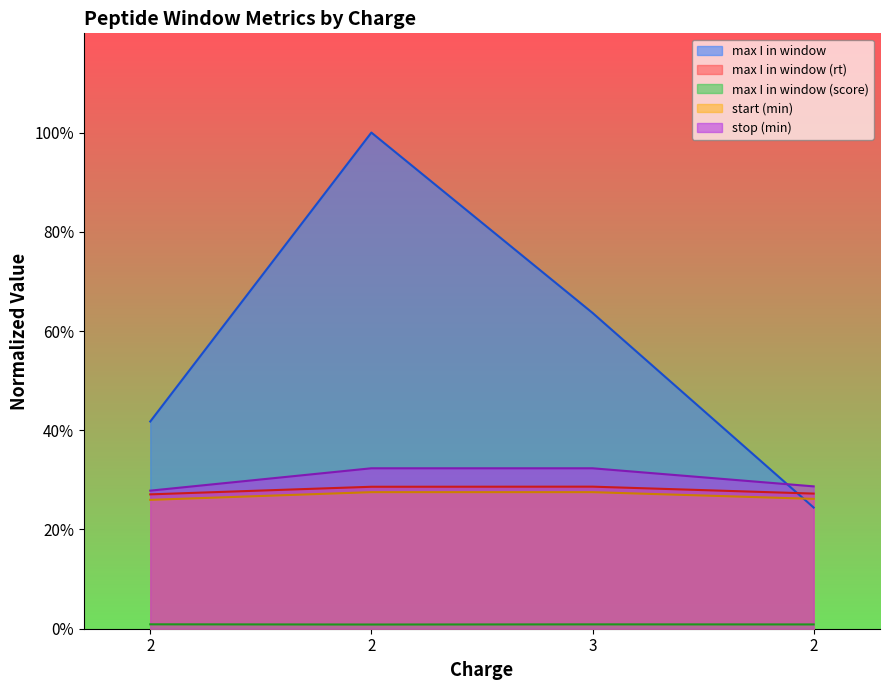

Reading right to left, what are all the values shown in this chart?

max I in window: 24.4	63.7	100.0	41.8
max I in window (rt): 27.2	28.6	28.6	27.1
max I in window (score): 0.9	0.9	0.8	0.9
start (min): 26.2	27.5	27.5	26.0
stop (min): 28.7	32.3	32.3	27.8